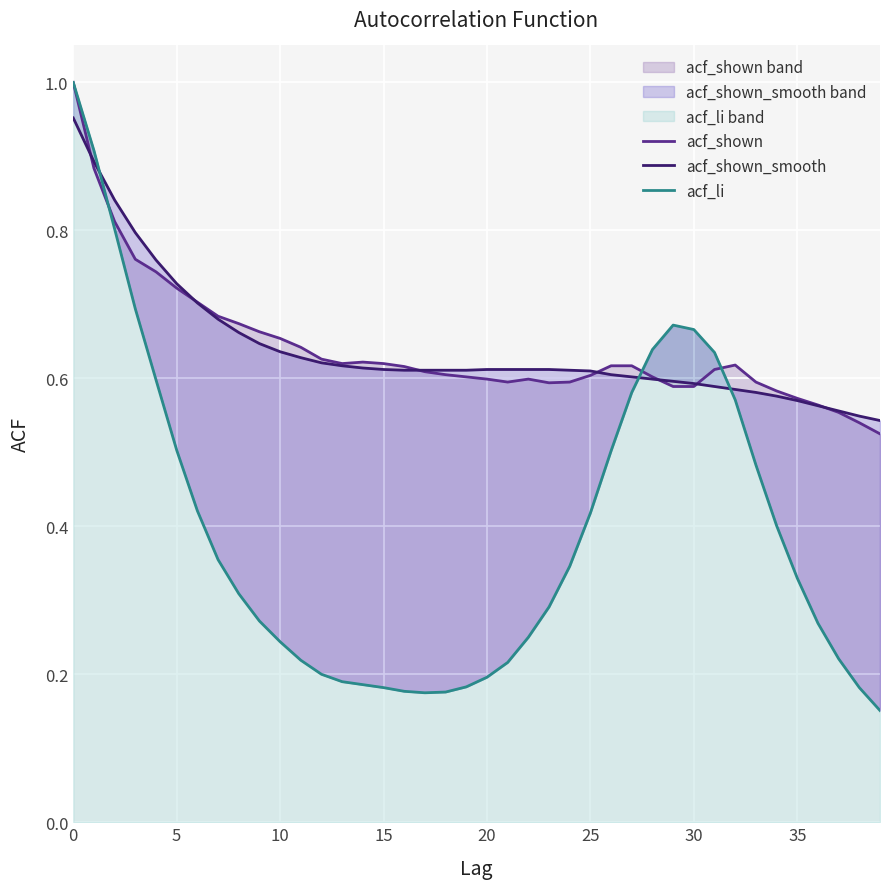

At which category does acf_li reach its first local peak?

29